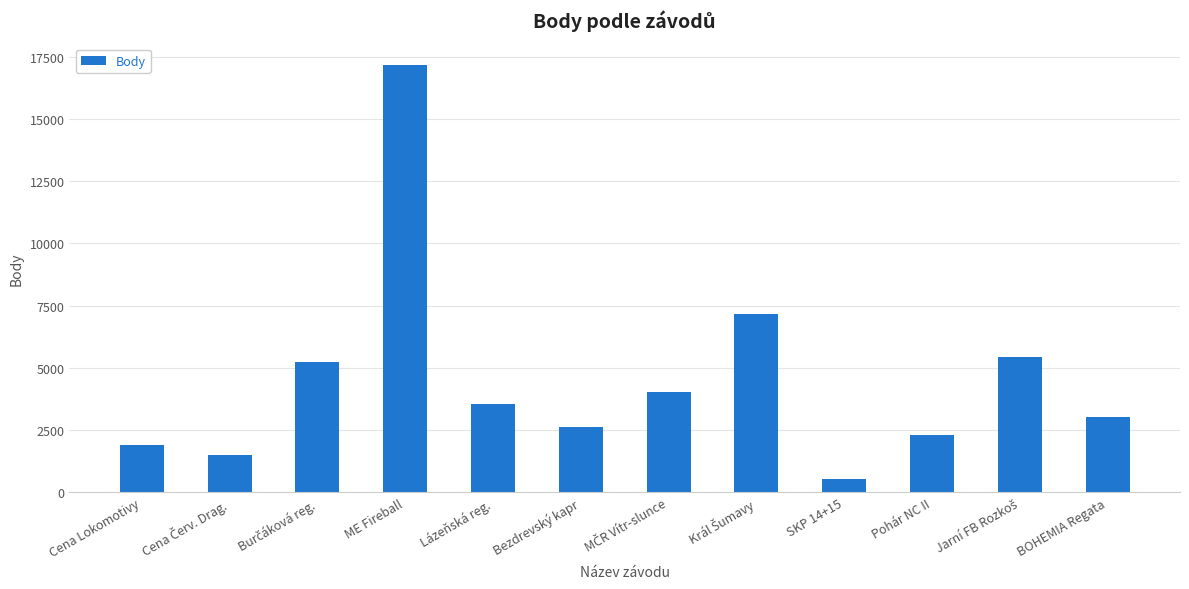

What is the difference between the second highest and minimum values?

6599